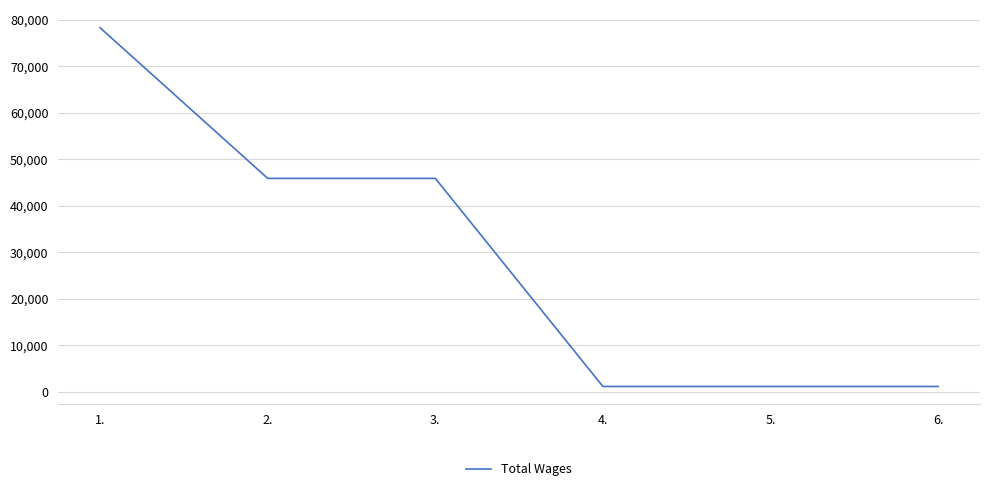

What is the approximate value at 2.?

45888